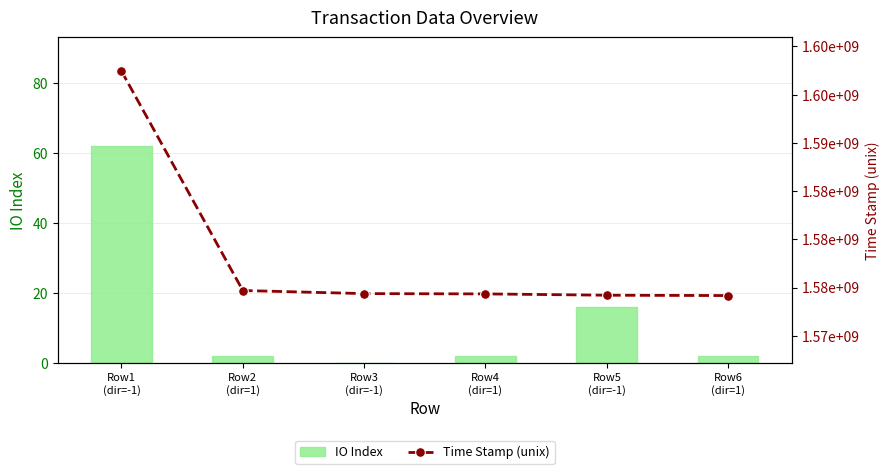

What is the sum of the Time Stamp (unix) values at Row6
(dir=1) and Row1
(dir=-1)?

3171597653